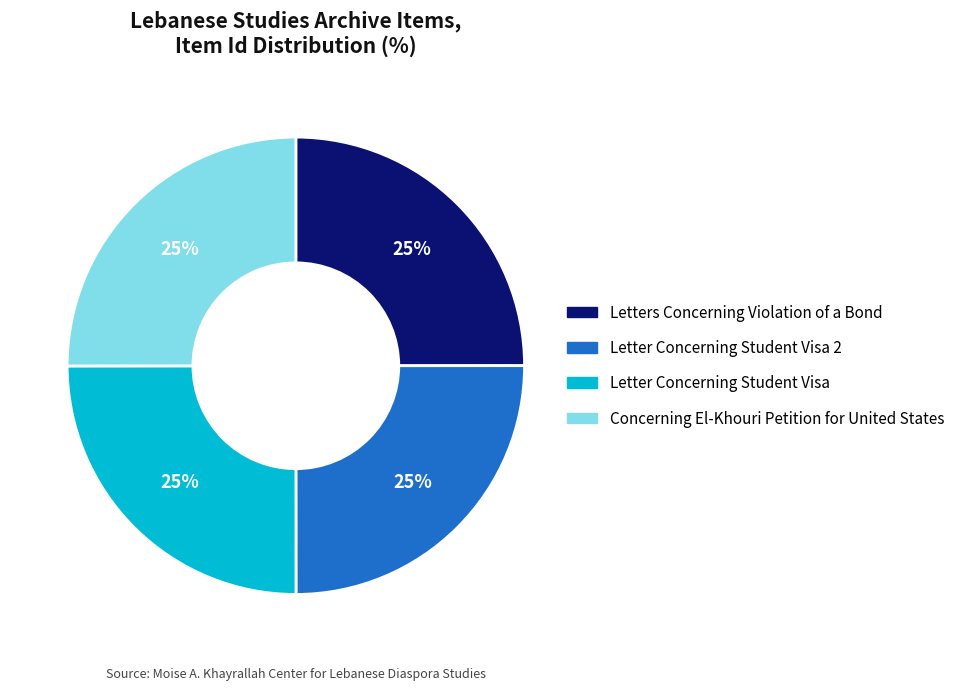

Is Letters Concerning Violation of a Bond the majority of the pie?

No